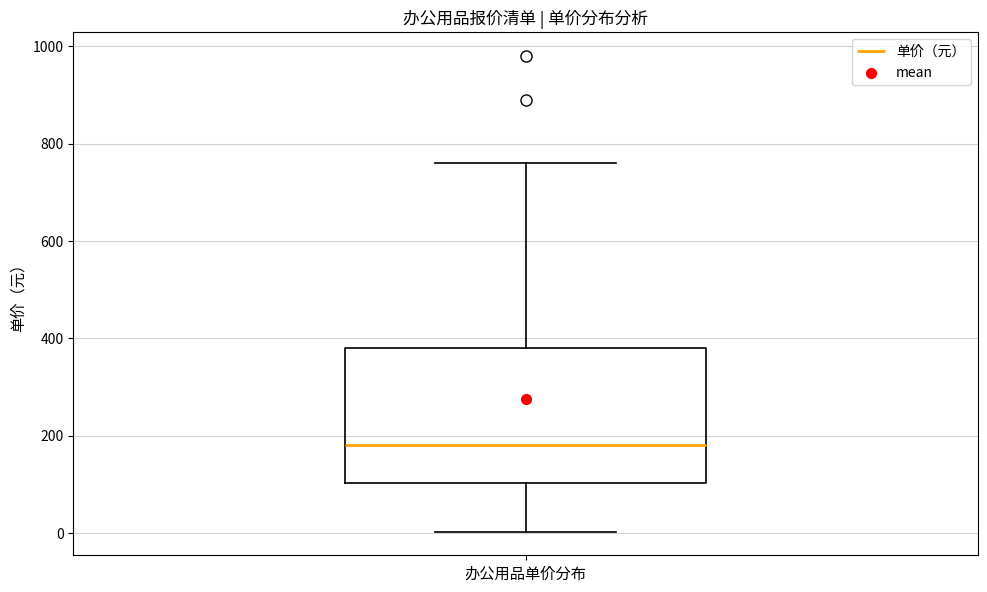

Transcribe this box plot: give where the median line is, the range the box spans, and where the two whiskers end, as read against the y-axis. The values are not printed on the chart, so give them approximately, as read against the axis.

median 180, box 100 to 380, whiskers 0 to 760